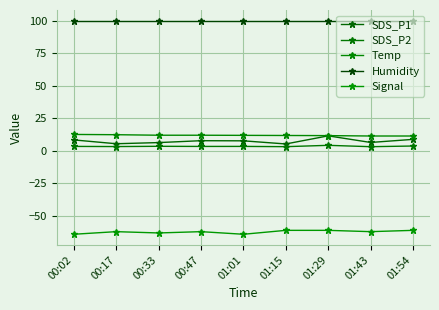

True or false: Temp and SDS_P1 intersect in this chart.

False